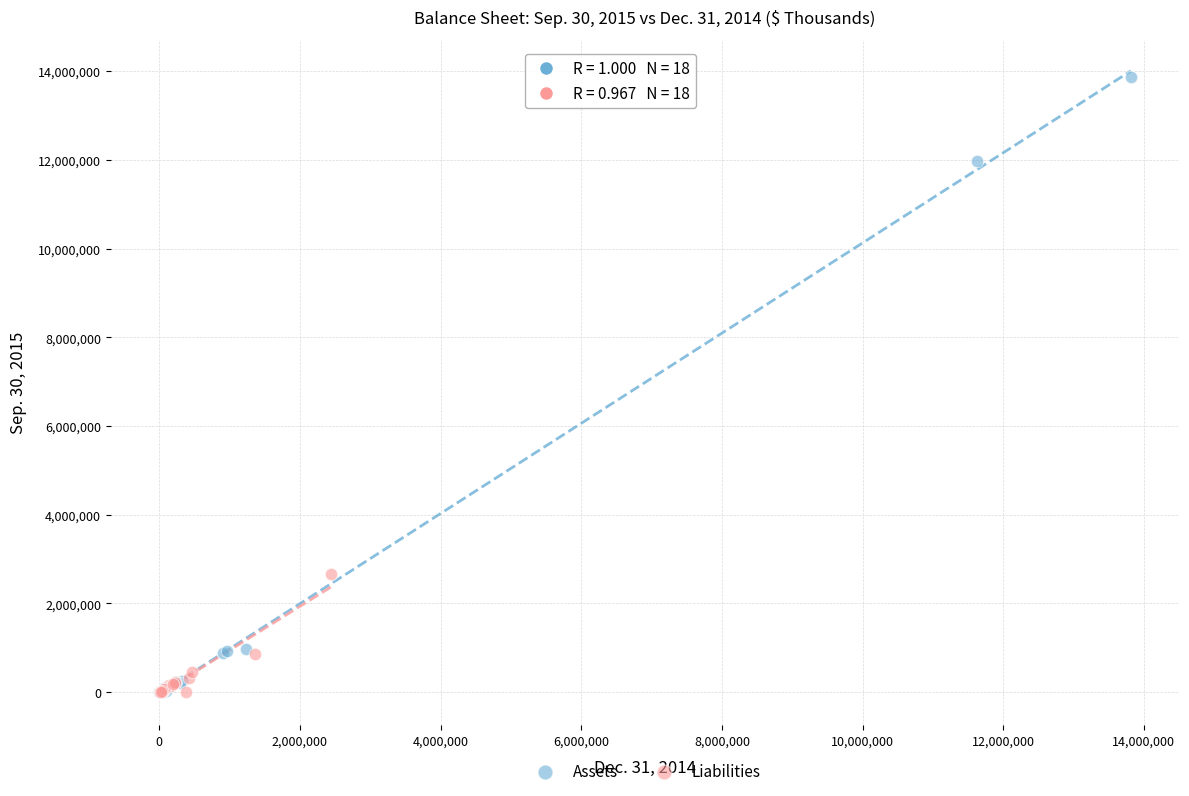

Which series contains the highest Y value?

Assets